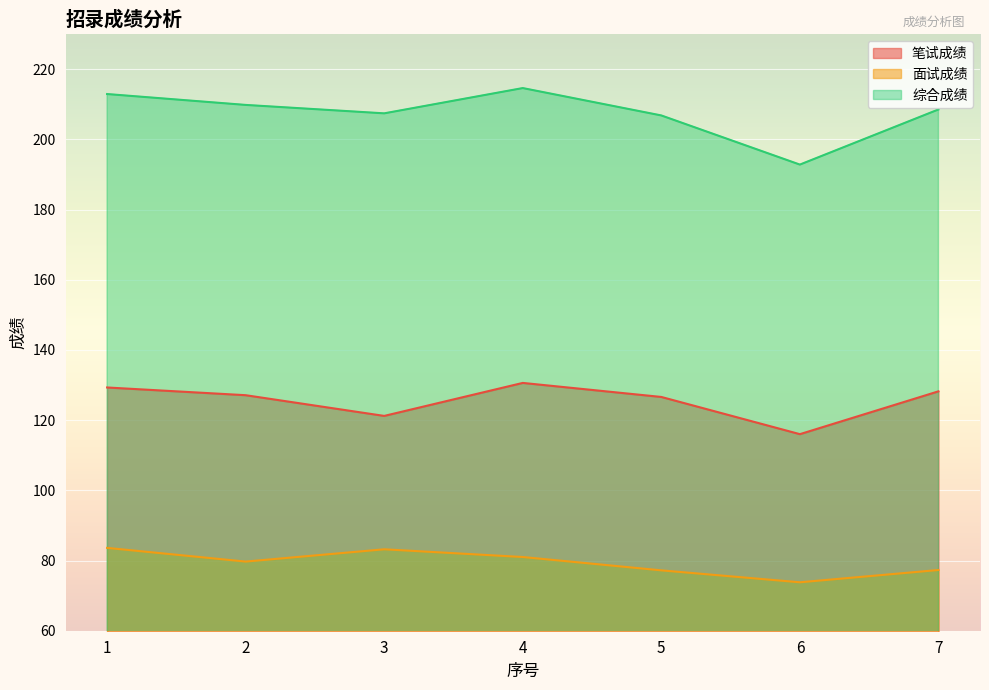

What is the sum of all 综合成绩 values?

1452.8